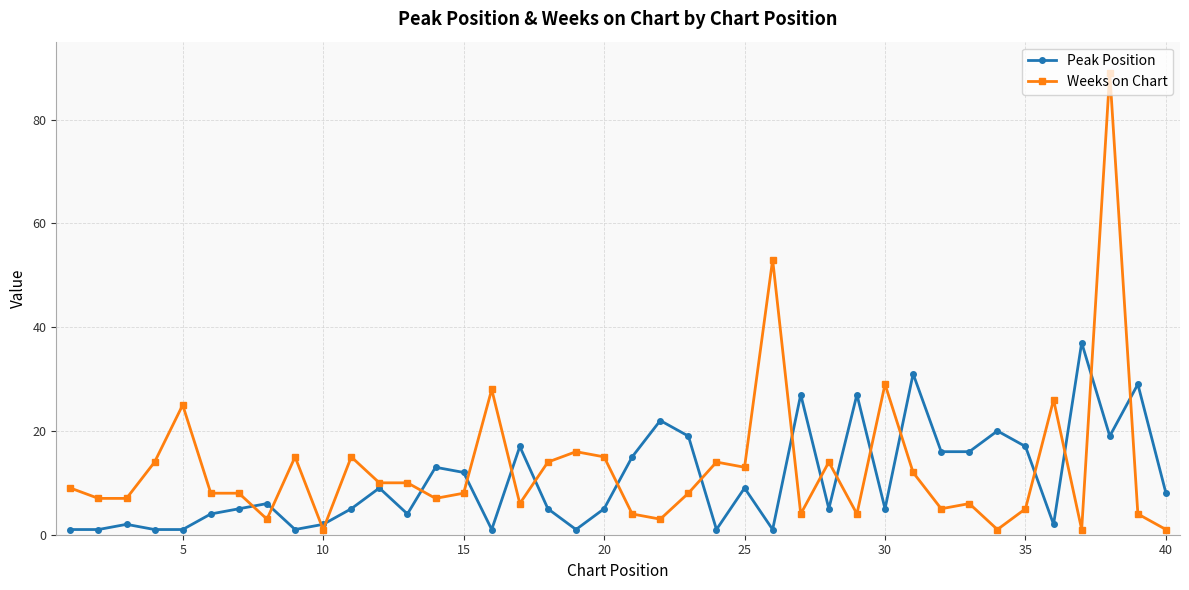

Which series ends up on top after the final intersection of Weeks on Chart and Peak Position?

Peak Position